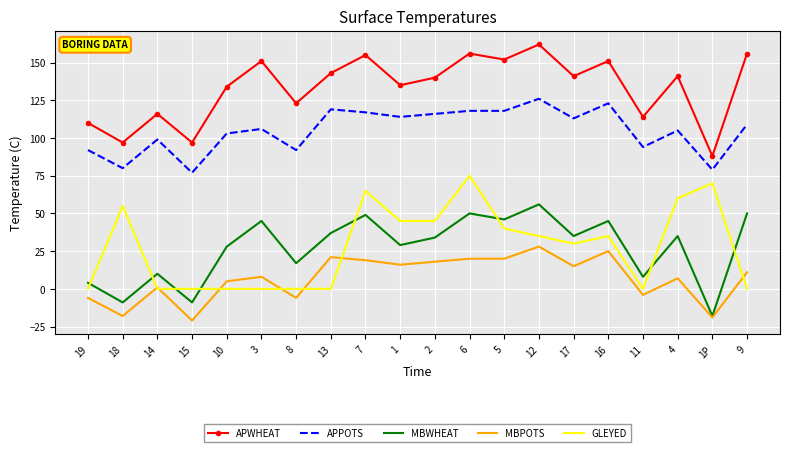

What is the sum of the MBWHEAT values at 5 and 2?

80